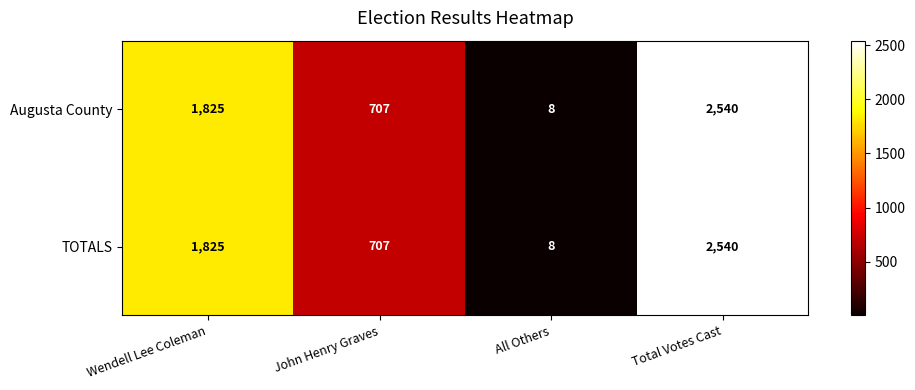

Where is Augusta County nearest to the value 1274?

Wendell Lee Coleman